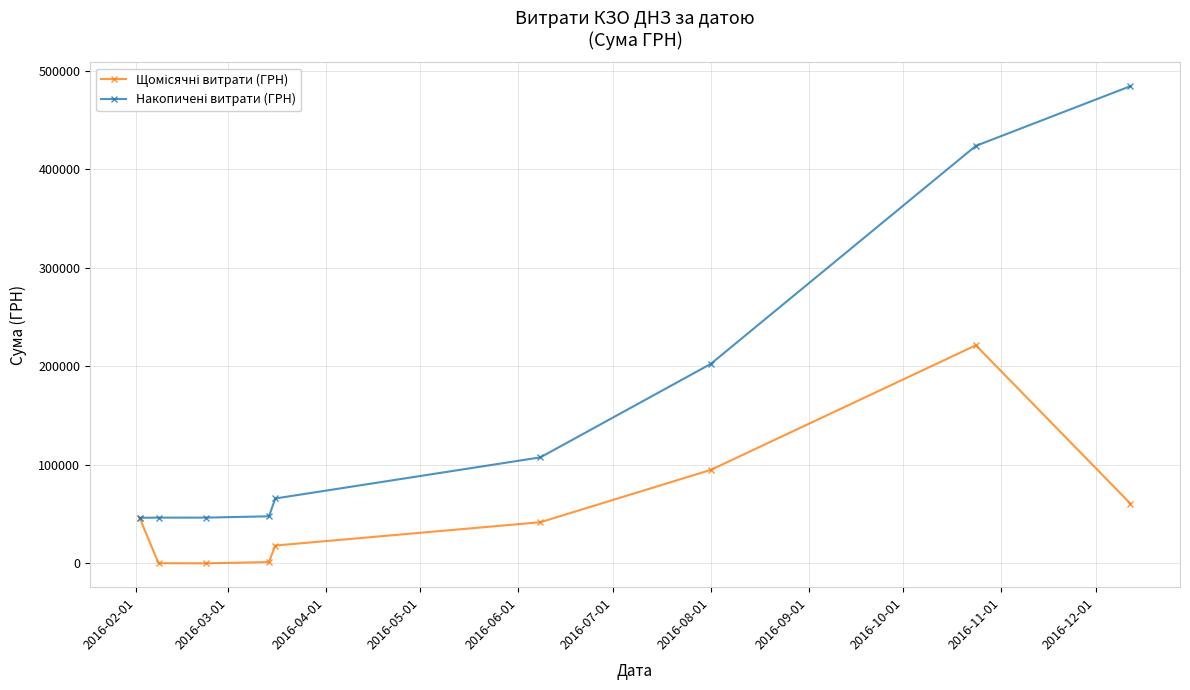

What is the maximum value shown in the chart?

484456.3